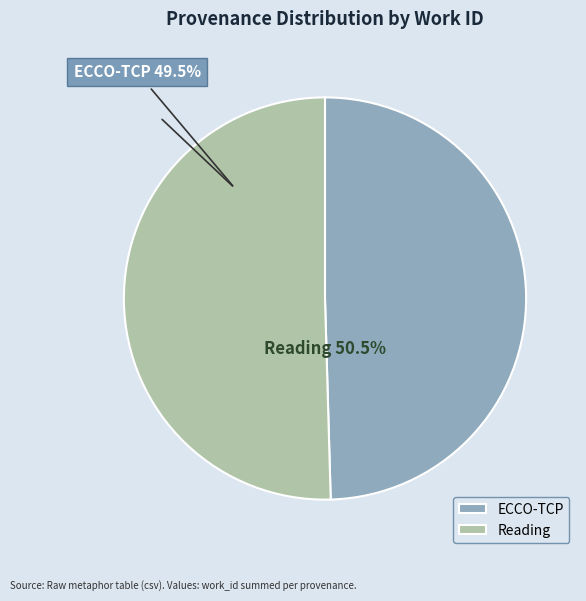

True or false: Reading accounts for 64% of the total.

False